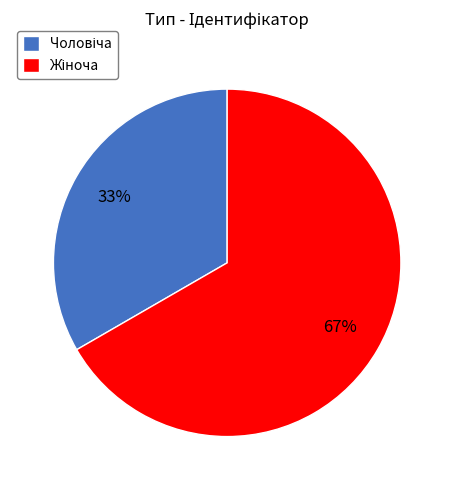

Is there any slice that represents more than half of the pie?

Yes